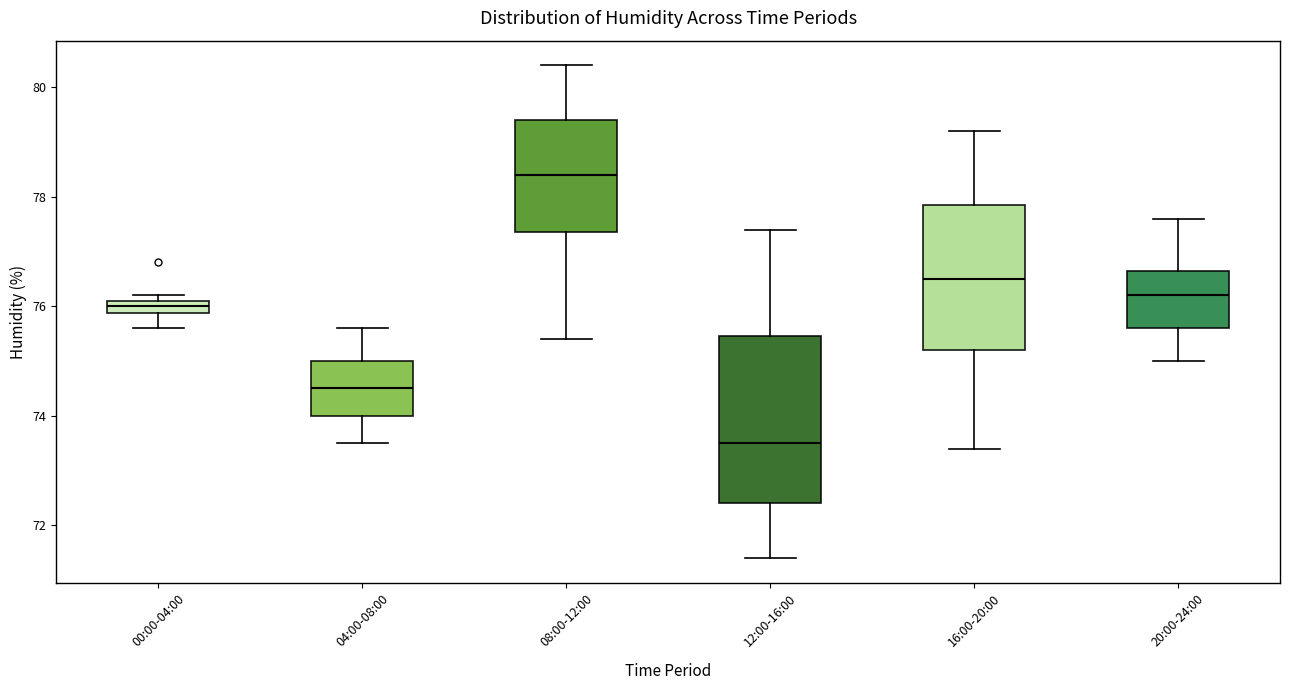

Where is the upper edge of the box for 12:00-16:00 on the y-axis? The values are not printed on the chart, so give them approximately, as read against the axis.

75.4